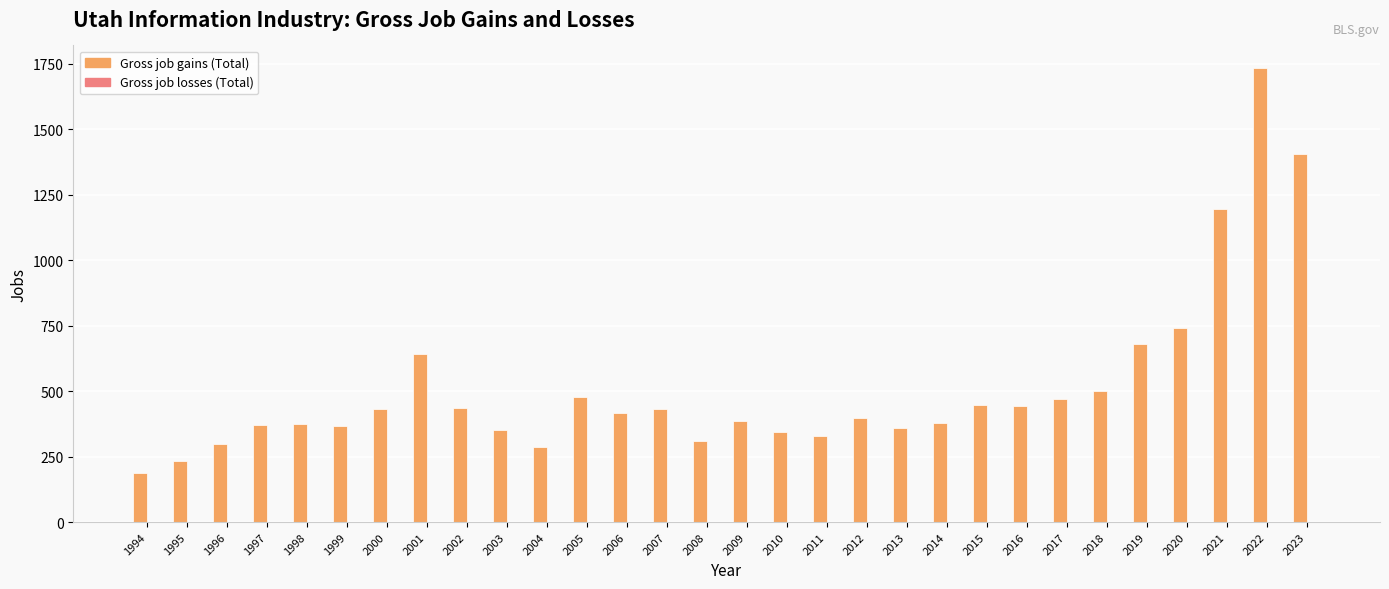

True or false: the data shows 255 at 1994.

False